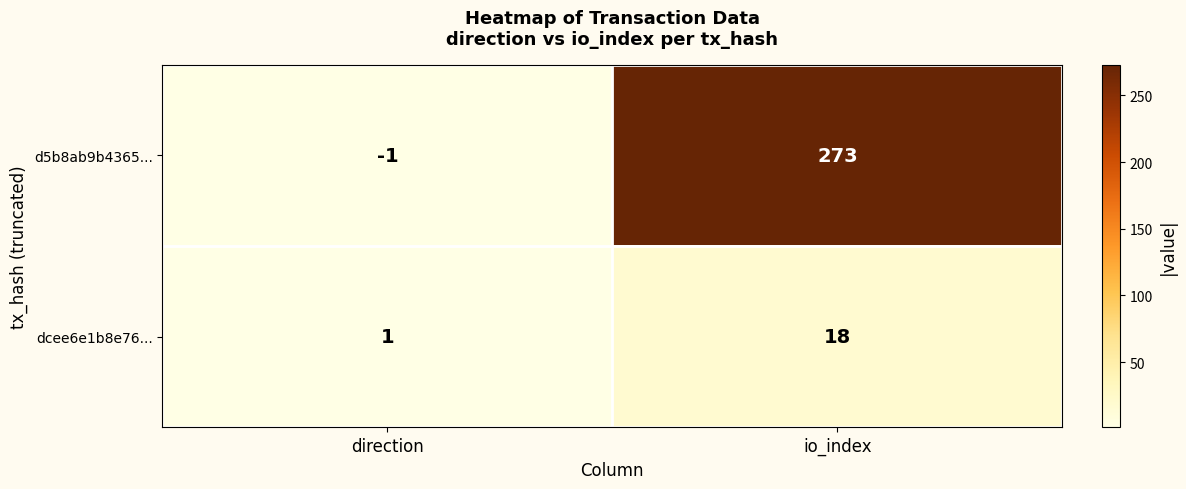

Which series has the largest total across all categories?

d5b8ab9b4365...